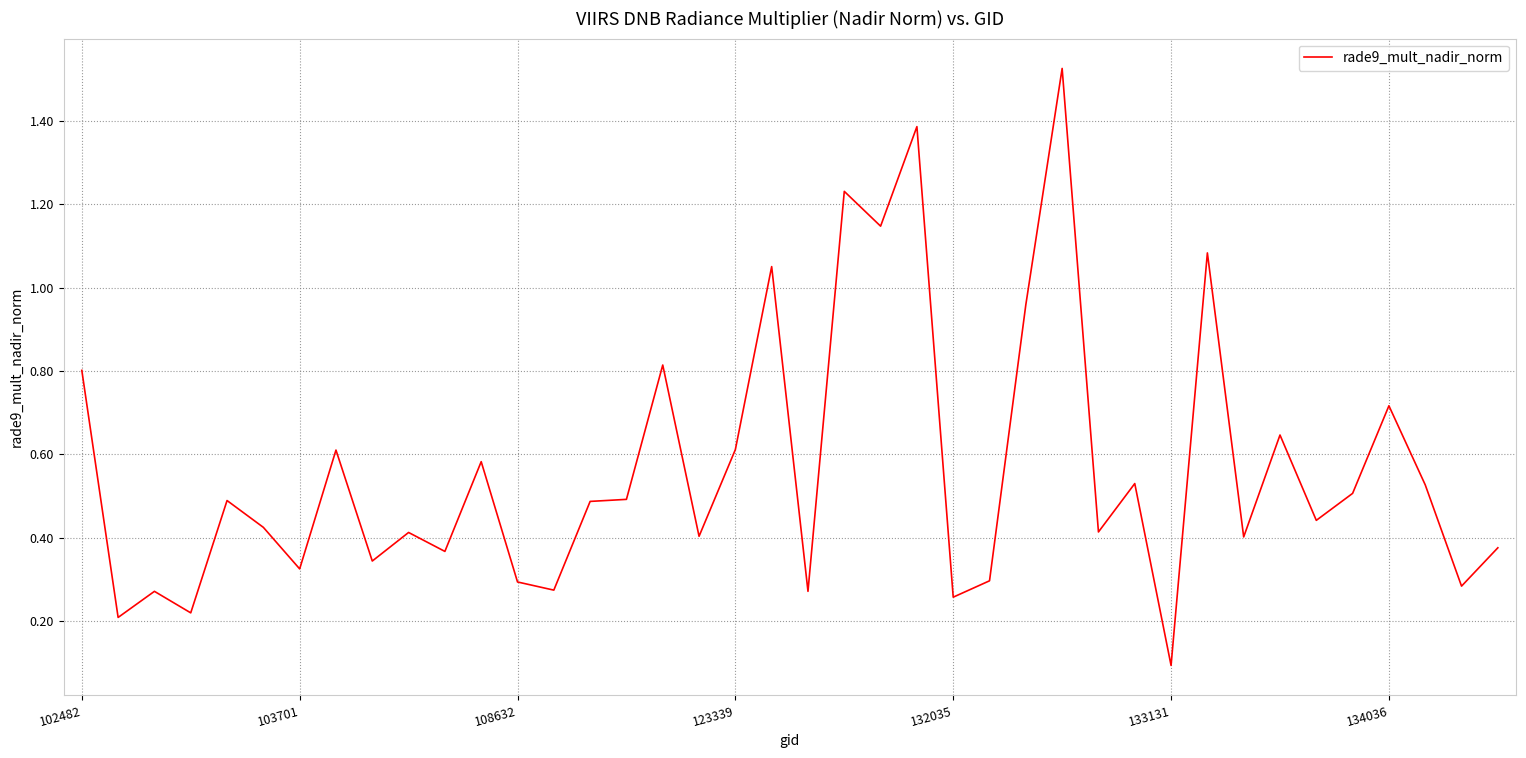

What is the difference between the maximum and minimum values?

1.4